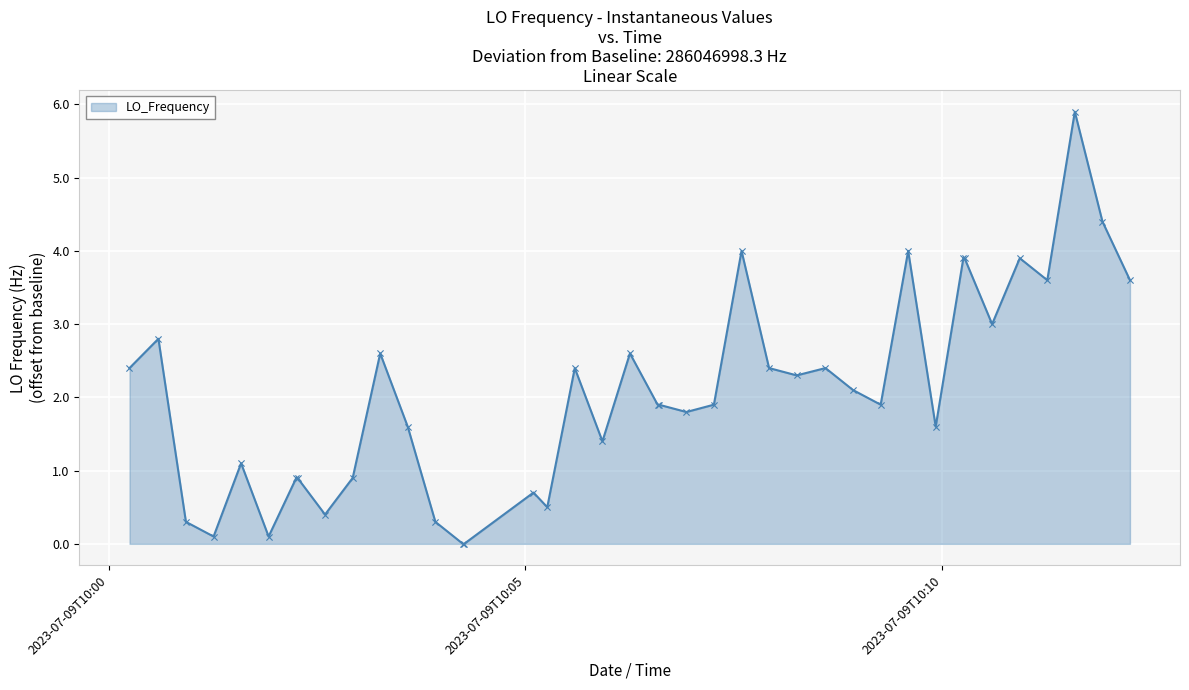

What is the maximum value shown in the chart?

5.9